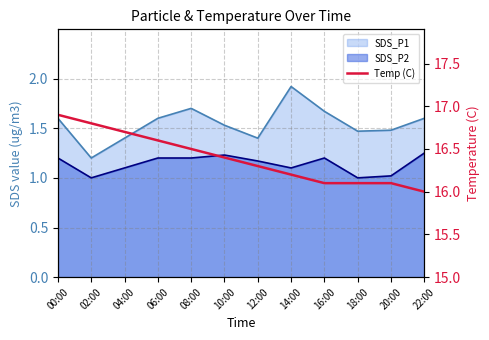

What value does the data have at 02:00?

16.8